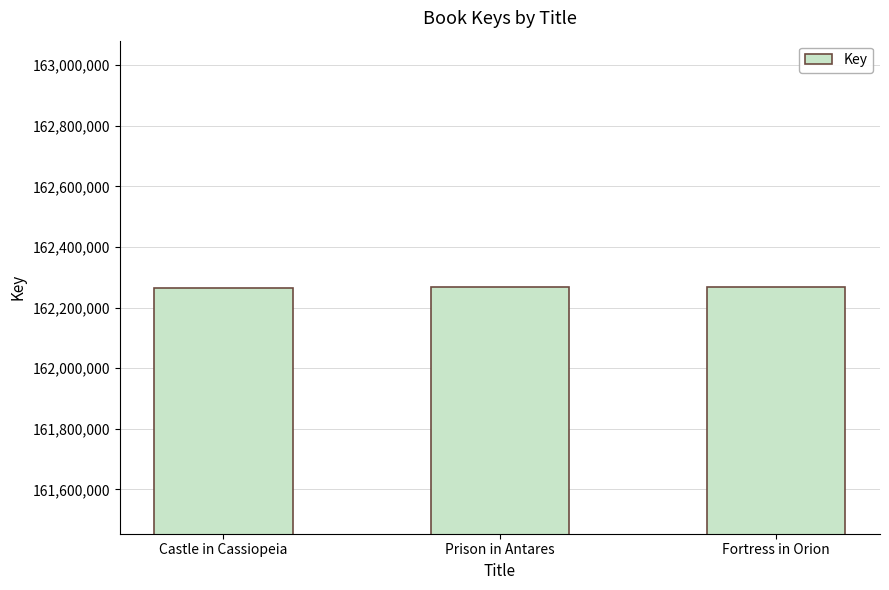

Approximately how many times larger is the value at Castle in Cassiopeia compared to Prison in Antares?

1.0